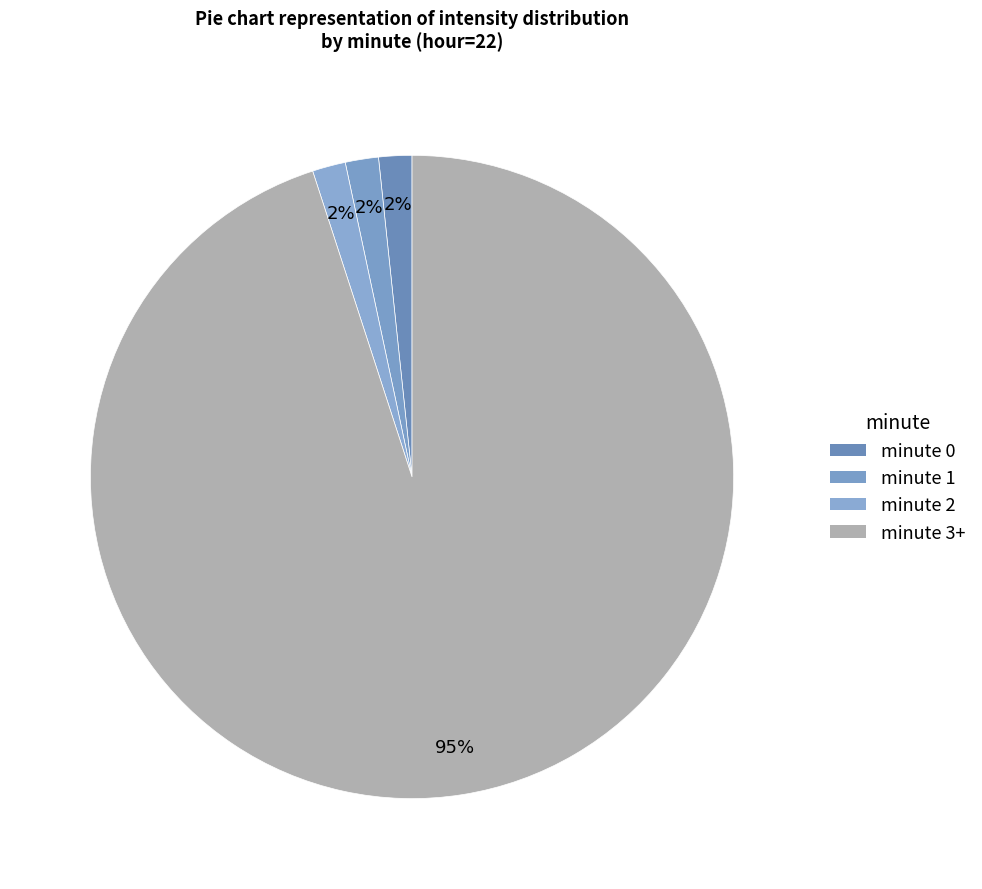

What percentage is the minute 1 slice, to the nearest percent?

2%